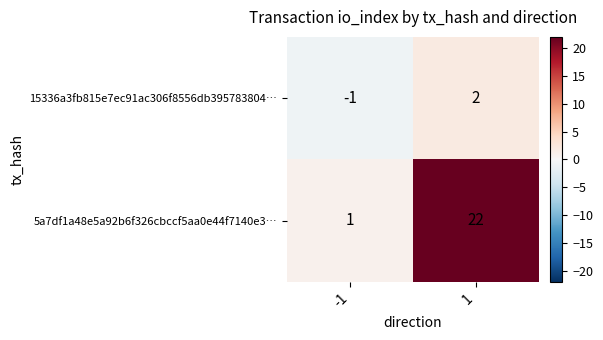

Which series changed the most between -1 and 1?

5a7df1a48e5a92b6f326cbccf5aa0e44f7140e3…